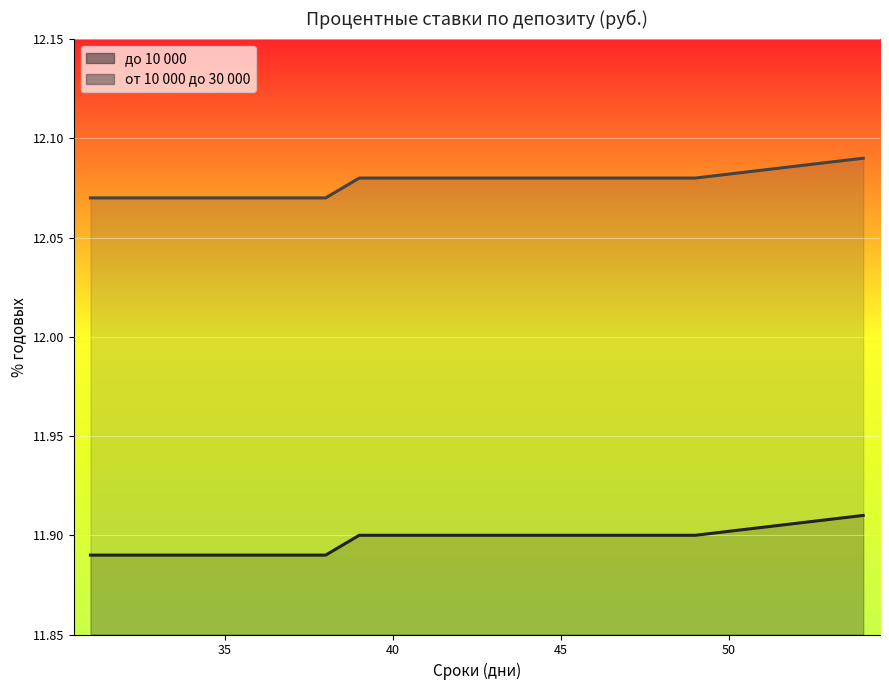

Is the value of от 10 000 до 30 000 at 33 greater than the value of до 10 000 at 39?

Yes